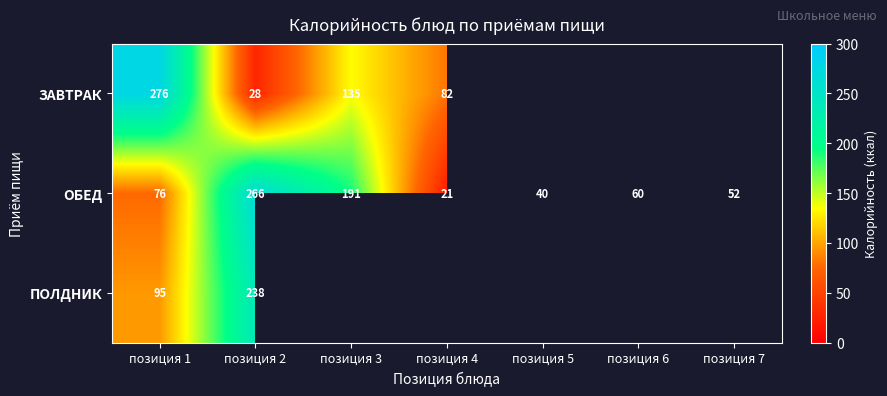

Between позиция 2 and позиция 1, which is larger?

позиция 1